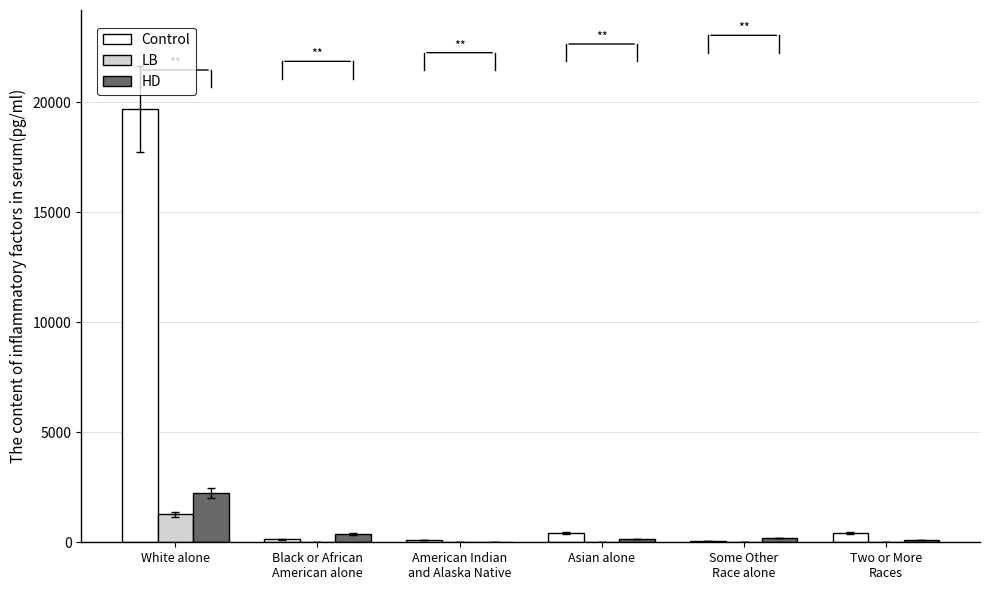

Which category has the highest value in the HD series?

White alone